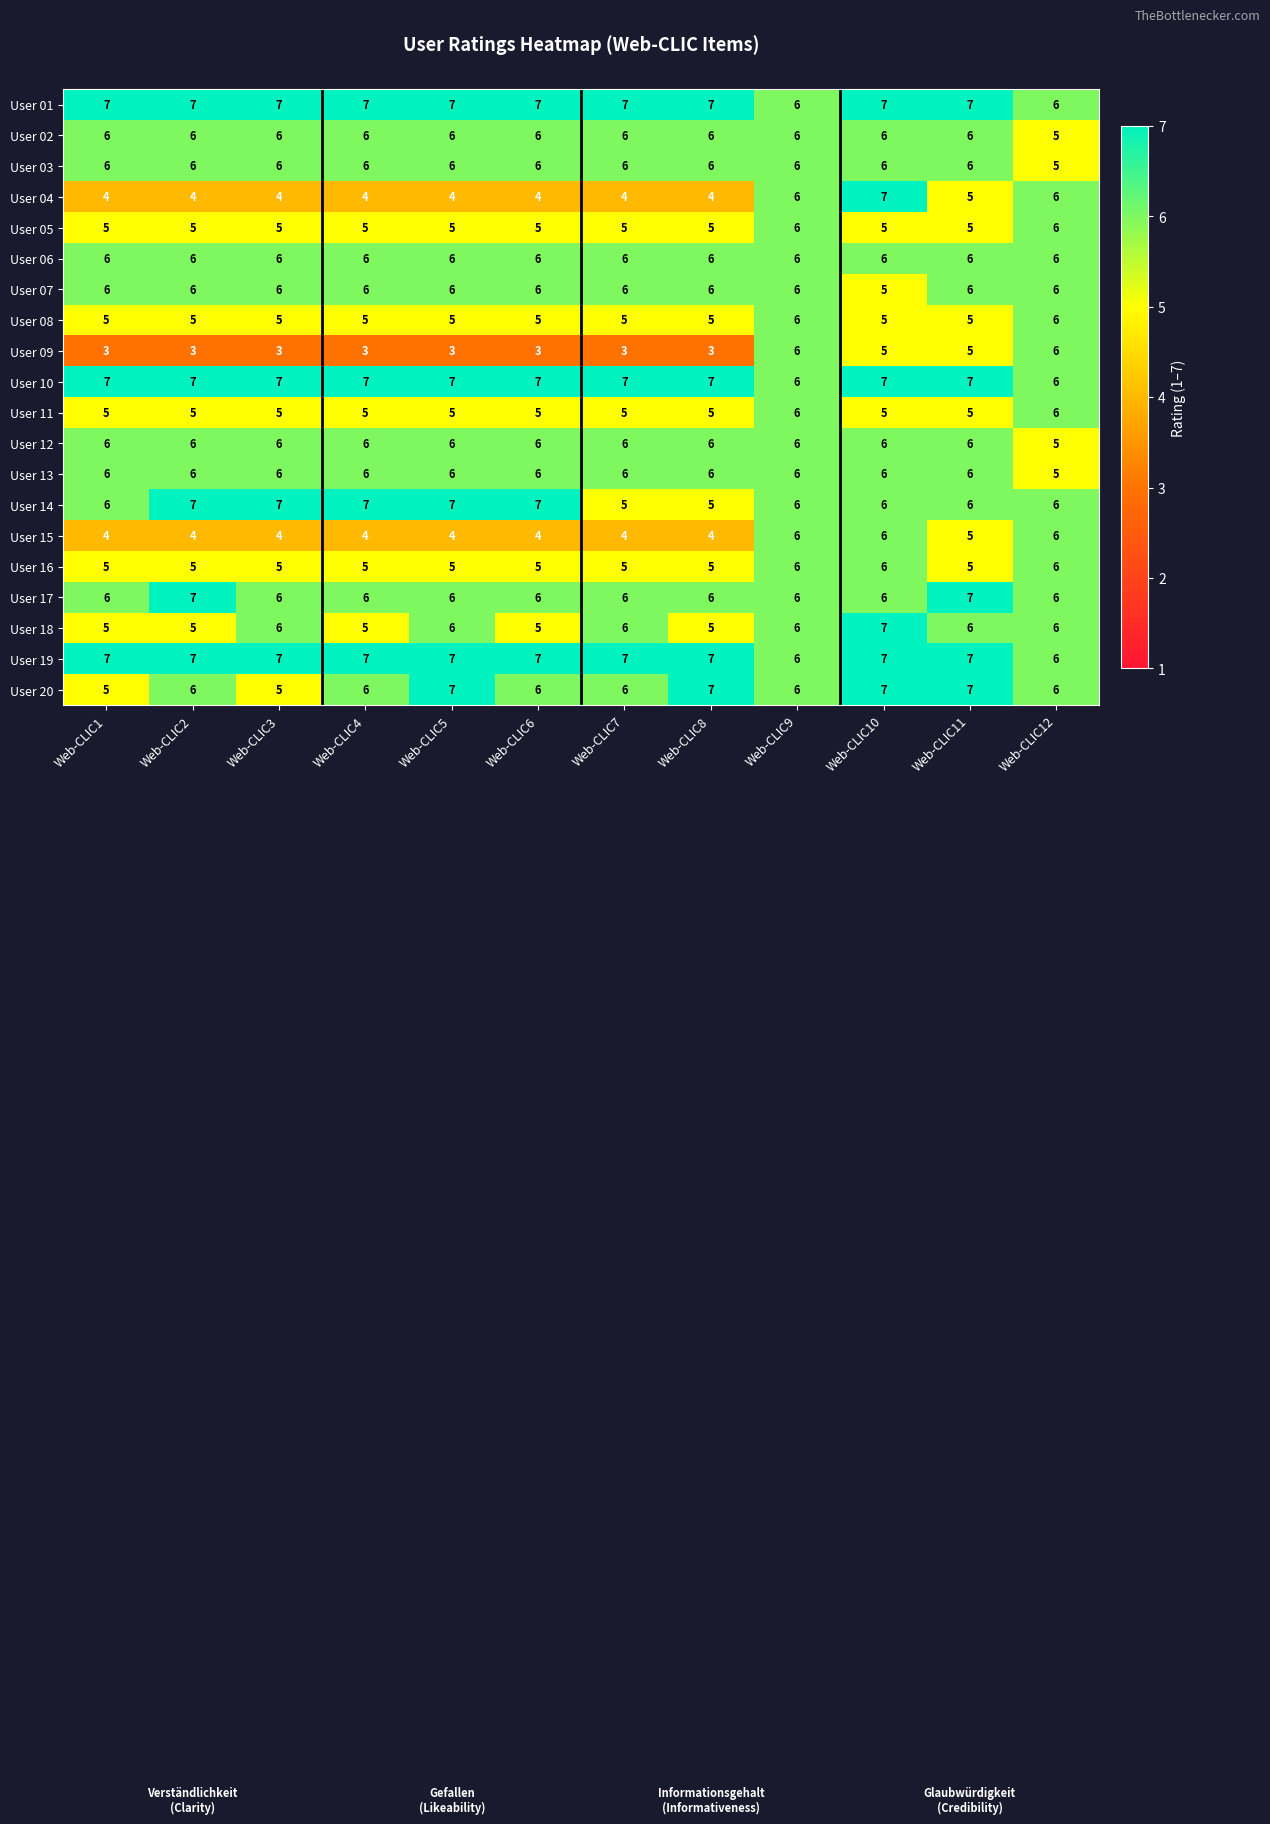

Between Web-CLIC6 and Web-CLIC12, which series saw the biggest shift?

User 09